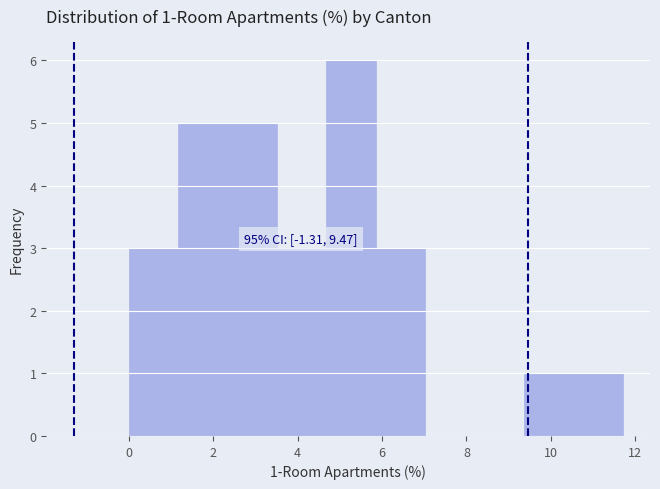

Over which range of the x-axis is the bar tallest?

4.6 to 5.8